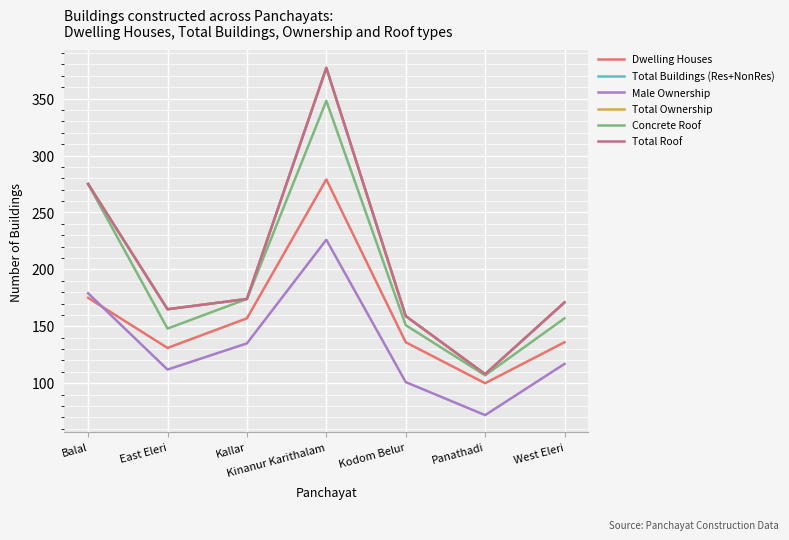

Reading right to left, list all the values displayed in this chart.

Dwelling Houses: West Eleri=136	Panathadi=100	Kodom Belur=136	Kinanur Karithalam=279	Kallar=157	East Eleri=131	Balal=175
Total Buildings (Res+NonRes): West Eleri=171	Panathadi=108	Kodom Belur=159	Kinanur Karithalam=377	Kallar=174	East Eleri=165	Balal=275
Male Ownership: West Eleri=117	Panathadi=72	Kodom Belur=101	Kinanur Karithalam=226	Kallar=135	East Eleri=112	Balal=179
Total Ownership: West Eleri=171	Panathadi=108	Kodom Belur=159	Kinanur Karithalam=377	Kallar=174	East Eleri=165	Balal=275
Concrete Roof: West Eleri=157	Panathadi=107	Kodom Belur=151	Kinanur Karithalam=348	Kallar=174	East Eleri=148	Balal=275
Total Roof: West Eleri=171	Panathadi=108	Kodom Belur=159	Kinanur Karithalam=377	Kallar=174	East Eleri=165	Balal=275